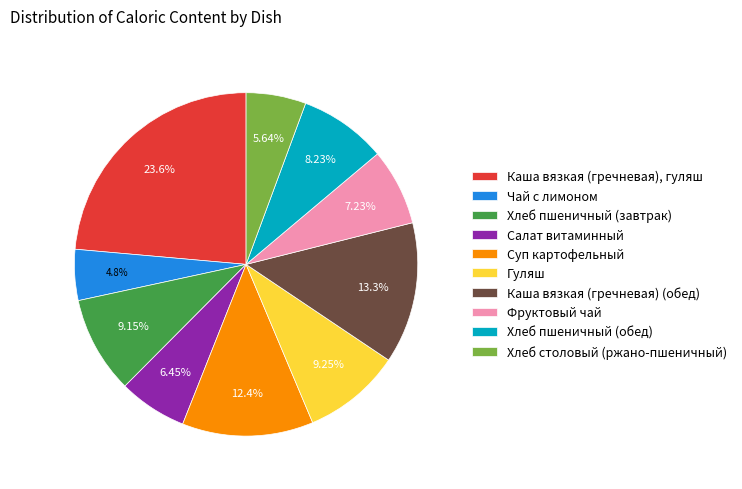

To the nearest percent, what percentage of the pie is Хлеб пшеничный (завтрак)?

9%